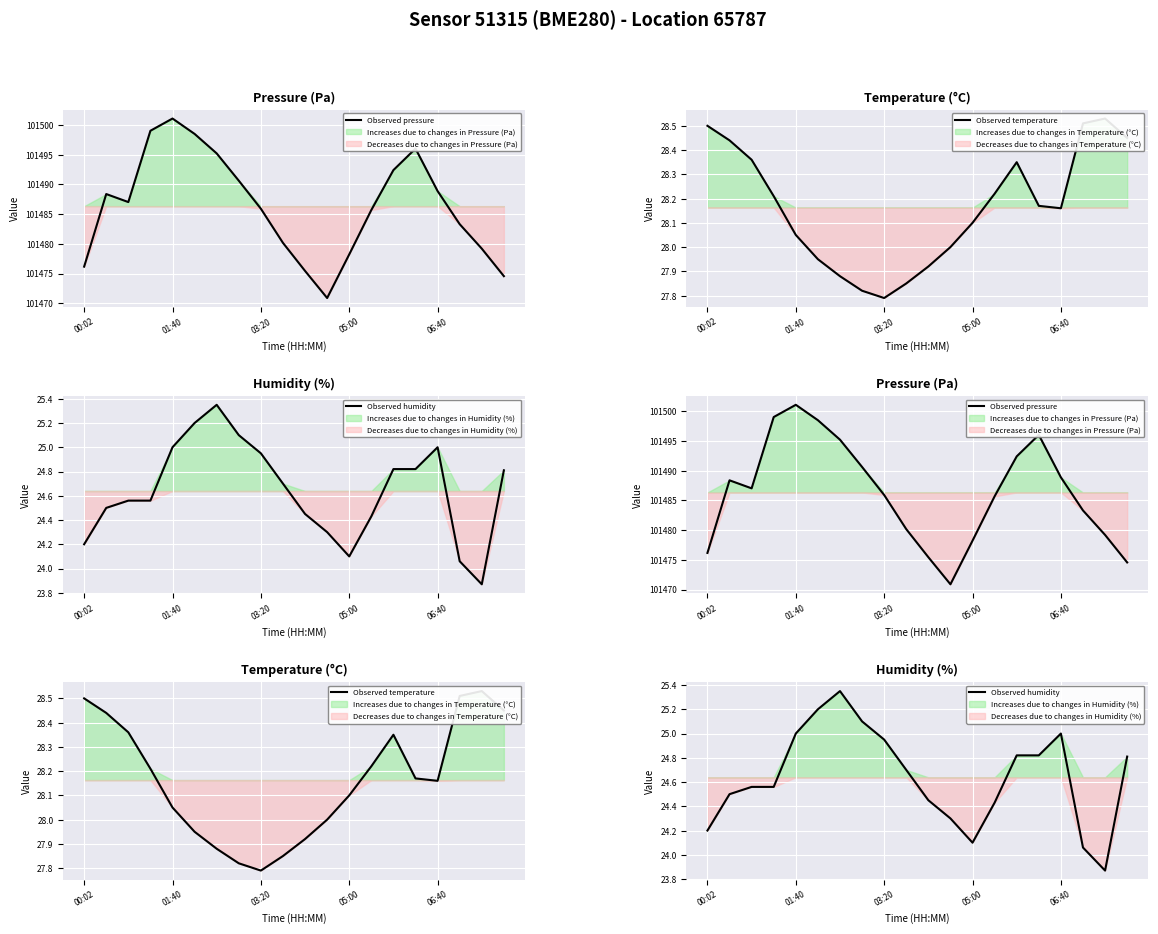

Which series has the widest spread of values?

Observed pressure